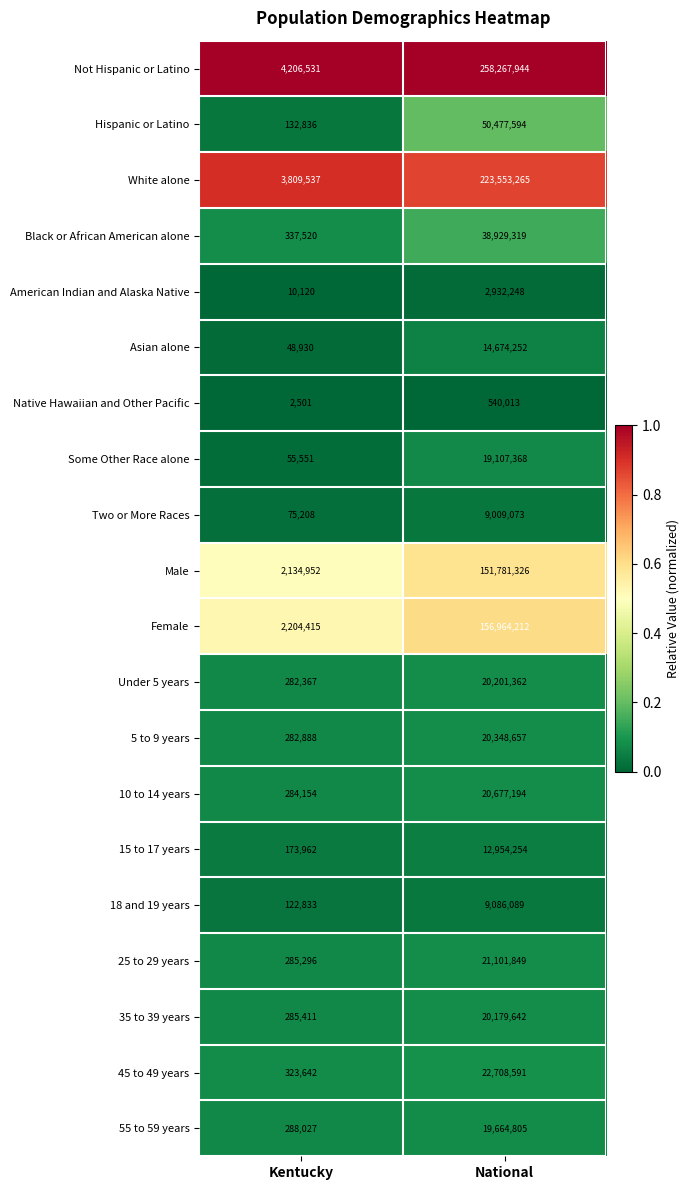

At which category is the sum across all series the highest?

National